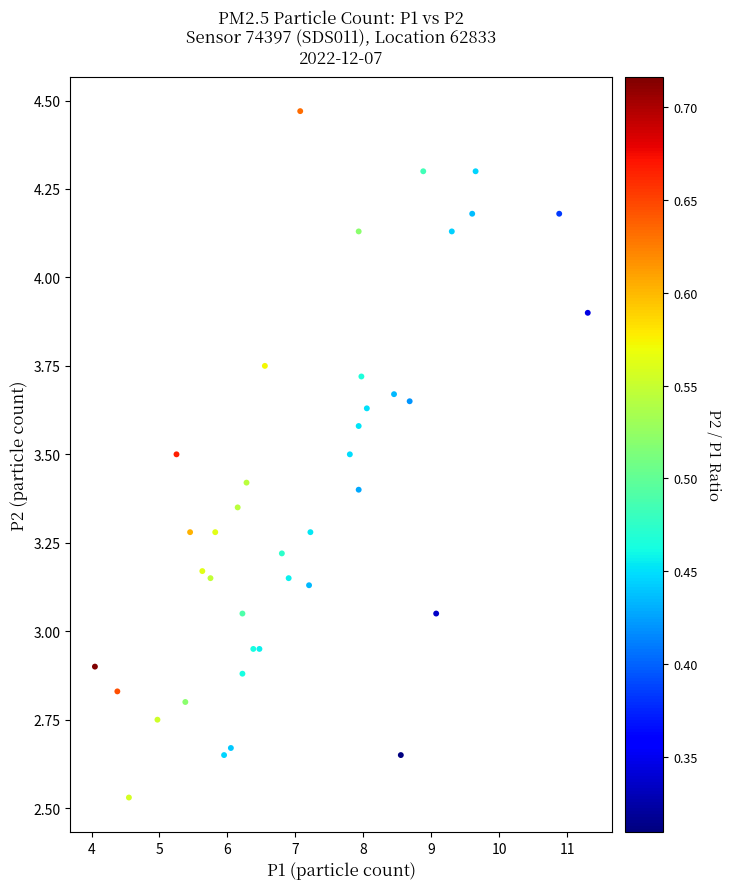

What is the range of Y values (max minus min)?

1.9